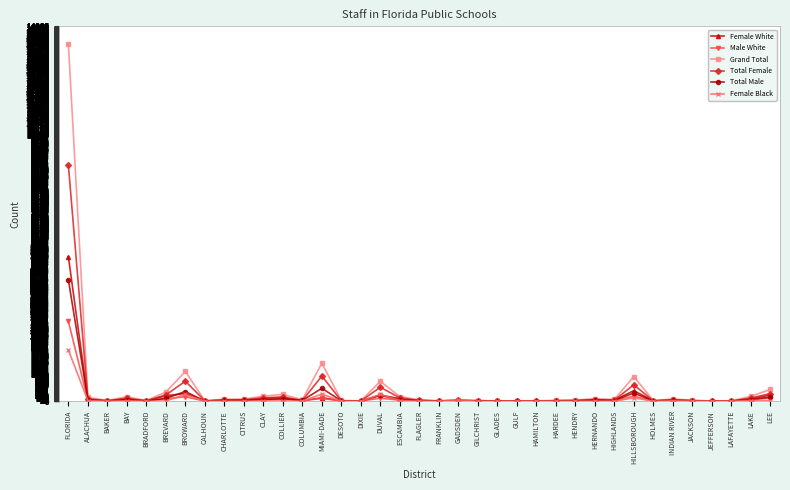

What is the maximum value for Female Black?

1921